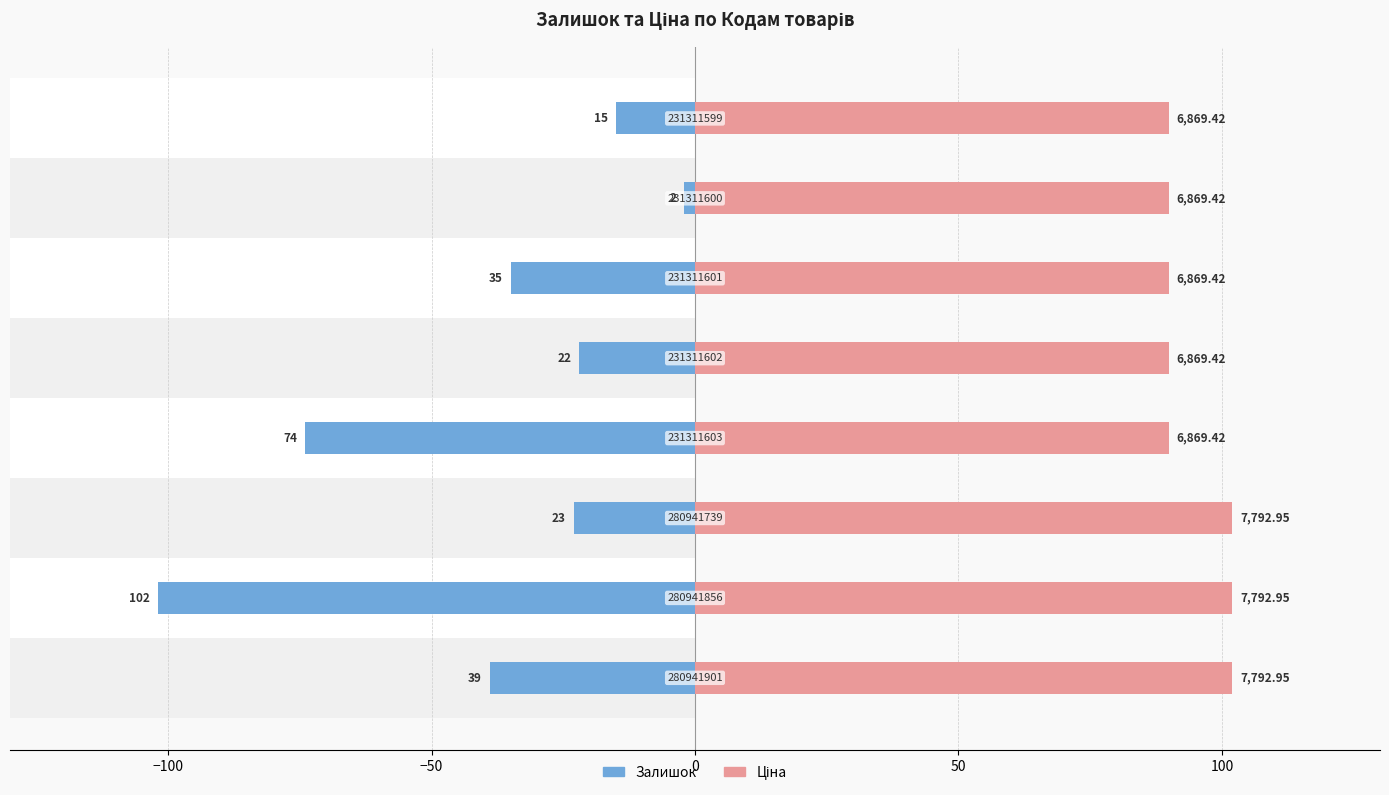

Reading left to right, list all the values displayed in this chart.

Залишок: -39.0	-102.0	-23.0	-74.0	-22.0	-35.0	-2.0	-15.0
Ціна: 102.0	102.0	102.0	89.9	89.9	89.9	89.9	89.9